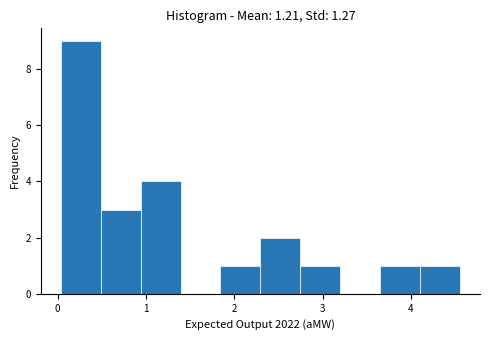

Over which range of the x-axis is the bar tallest?

0.0 to 0.5